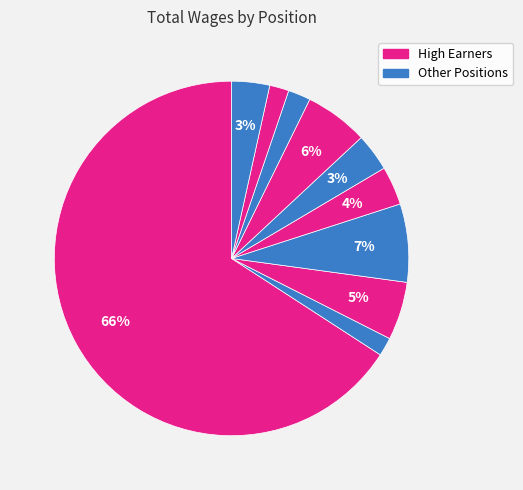

Count the number of slices in the pie.

10